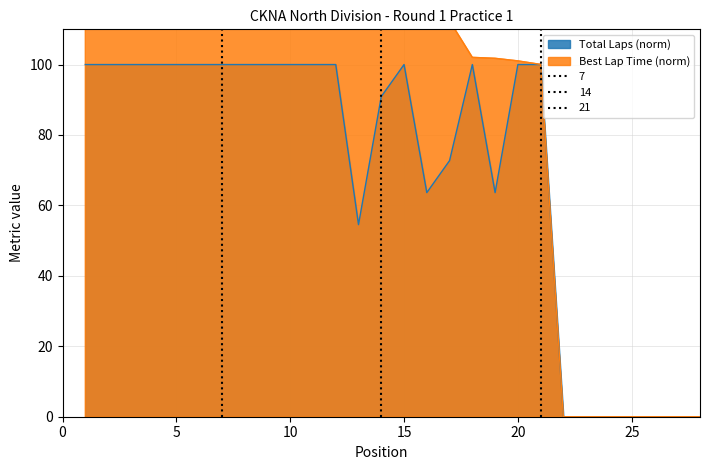

What is the difference between the values at 20 and 24?

100.0